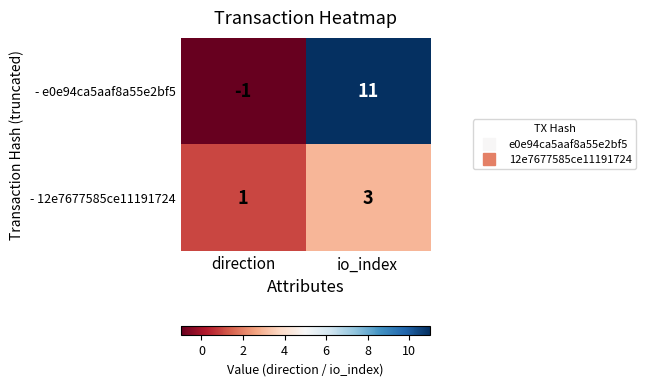

What is the difference between the highest and lowest values at io_index?

8